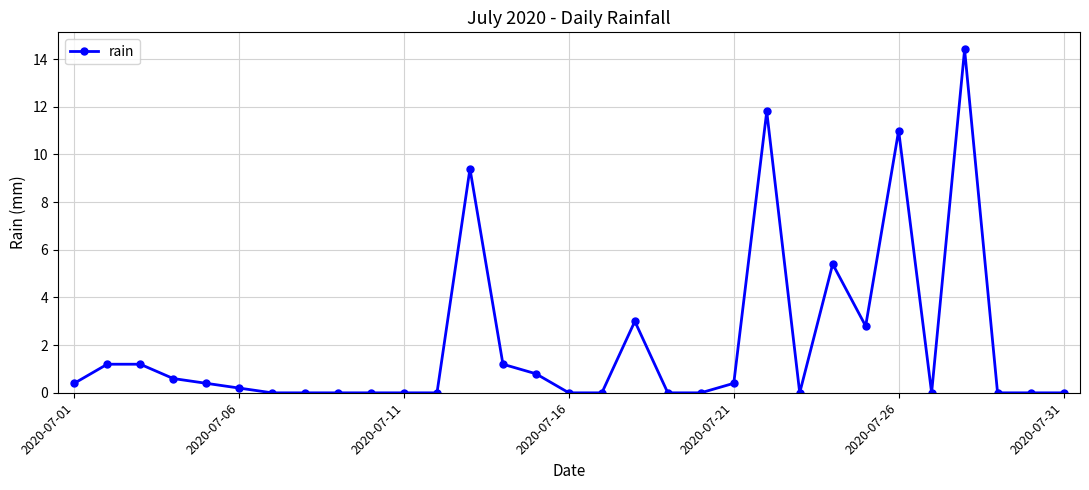

What is the difference between the maximum and minimum values?

14.4